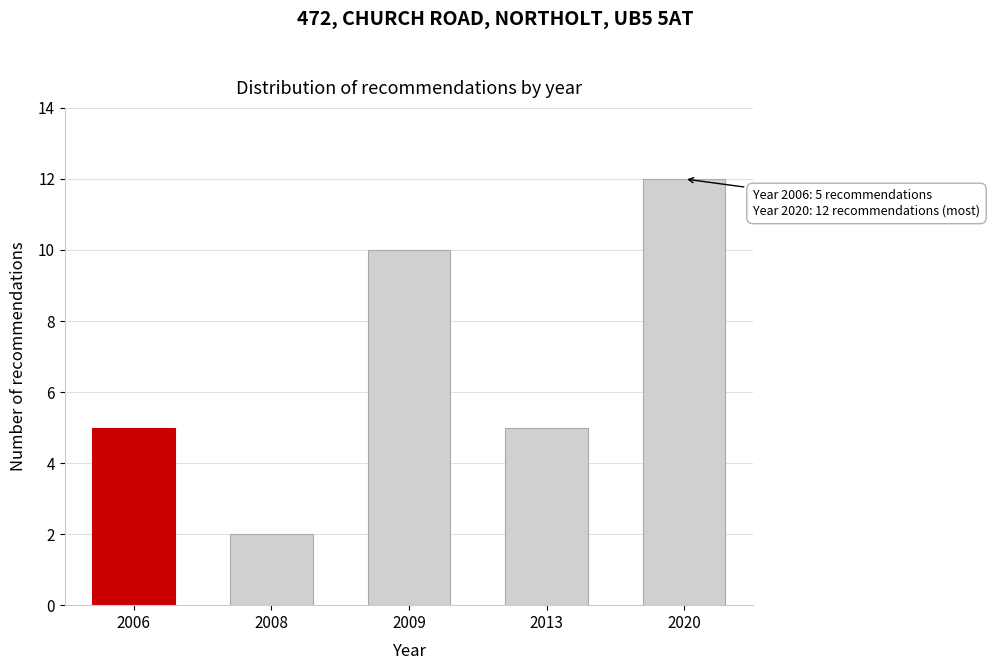

Reading right to left, extract all data points from this chart.

2020=12	2013=5	2009=10	2008=2	2006=5